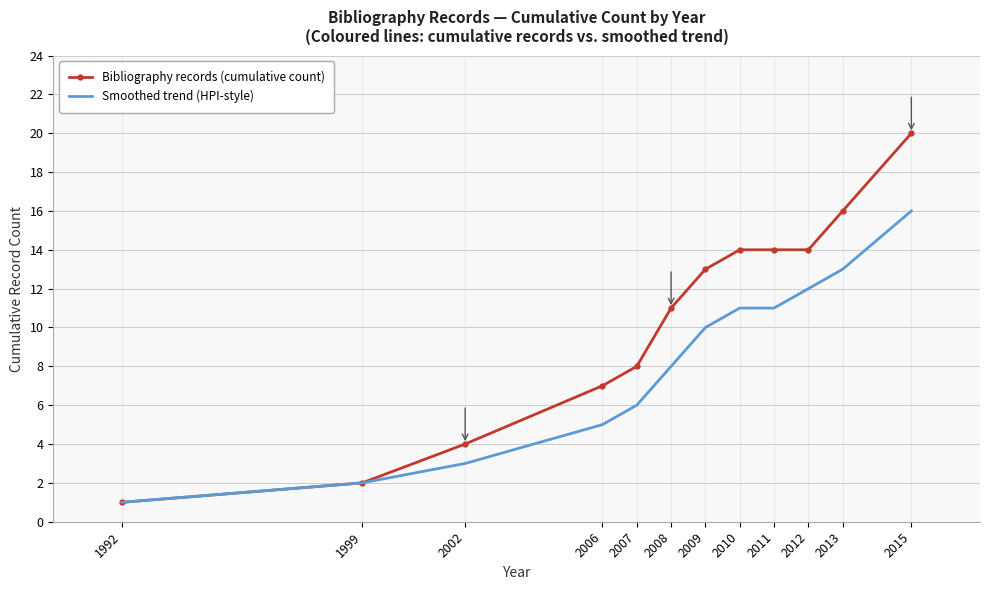

Reading left to right, what are all the values shown in this chart?

Bibliography records (cumulative count): 1992=1	1999=2	2002=4	2006=7	2007=8	2008=11	2009=13	2010=14	2011=14	2012=14	2013=16	2015=20
Smoothed trend (HPI-style): 1992=1	1999=2	2002=3	2006=5	2007=6	2008=8	2009=10	2010=11	2011=11	2012=12	2013=13	2015=16